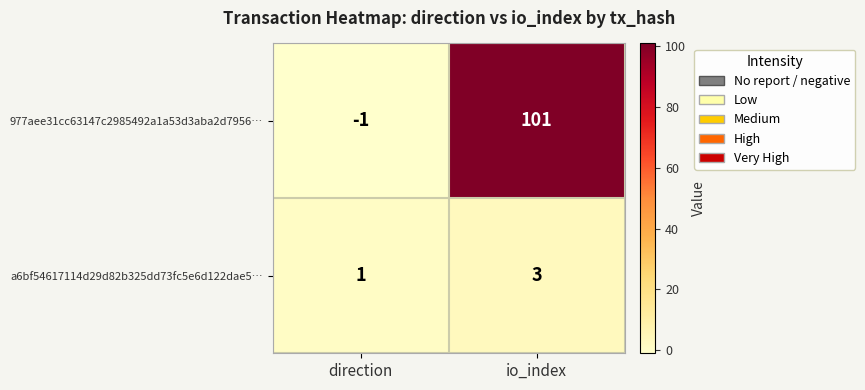

Which series has the largest total across all categories?

977aee31cc63147c2985492a1a53d3aba2d7956…